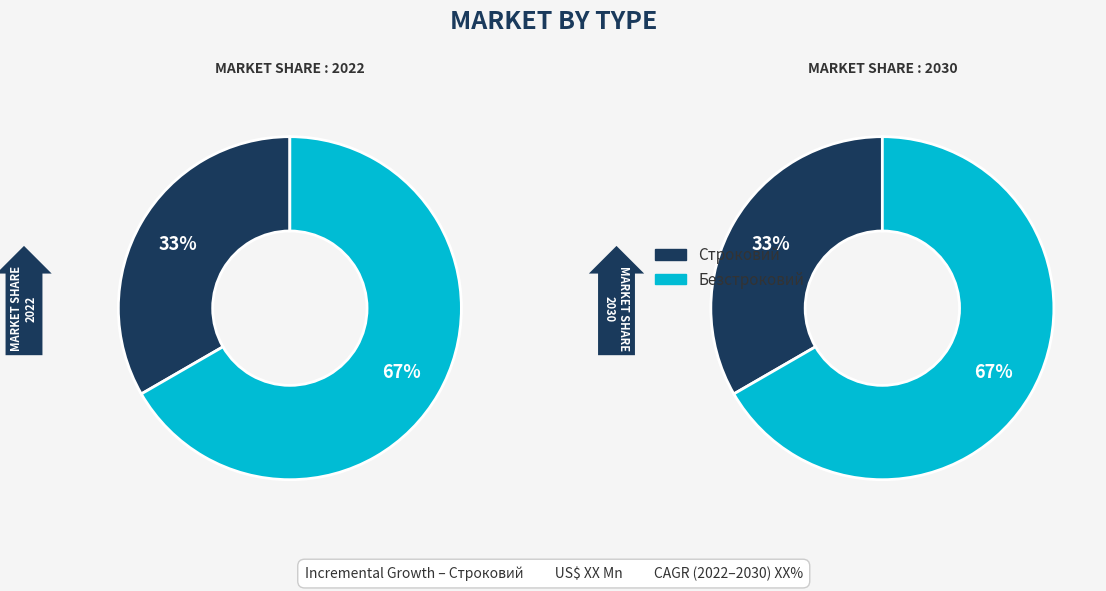

Does any single category account for the majority?

Yes